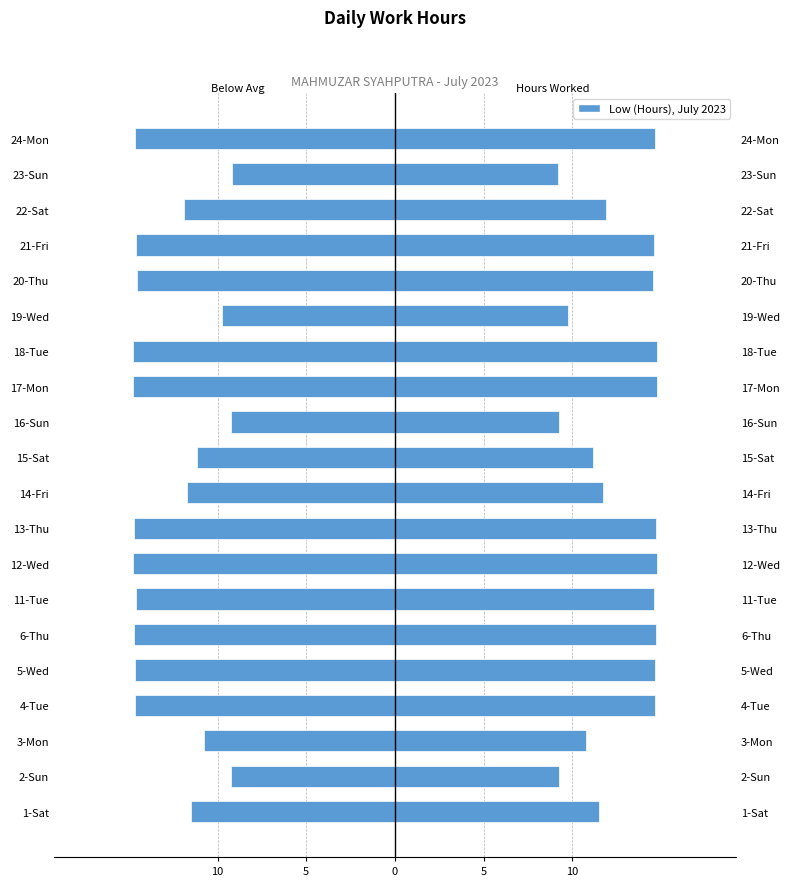

Which series has the largest total across all categories?

Low (Hours)